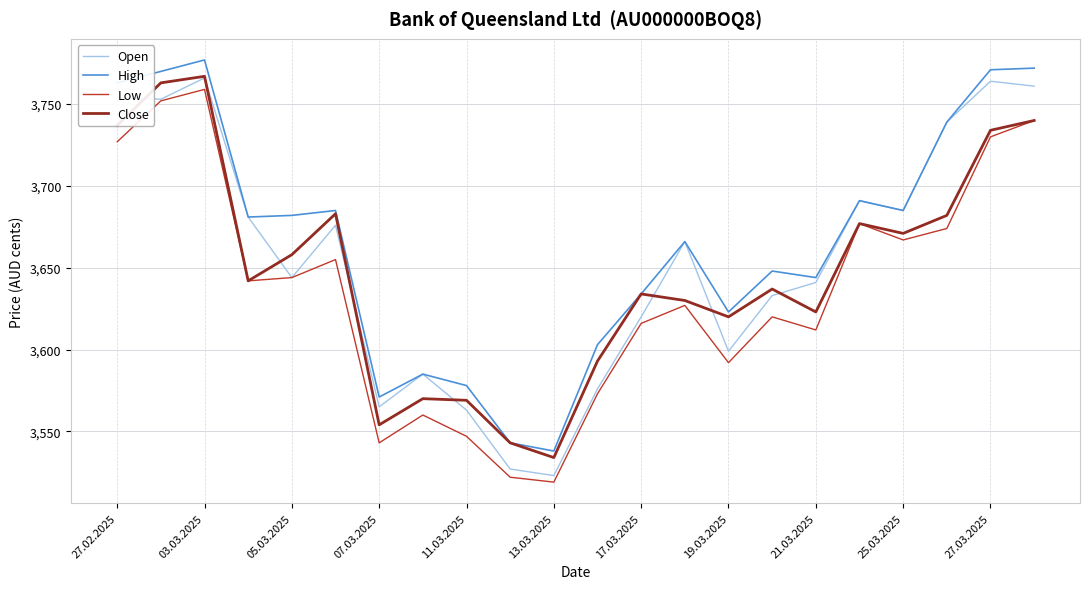

True or false: Low and High intersect in this chart.

False